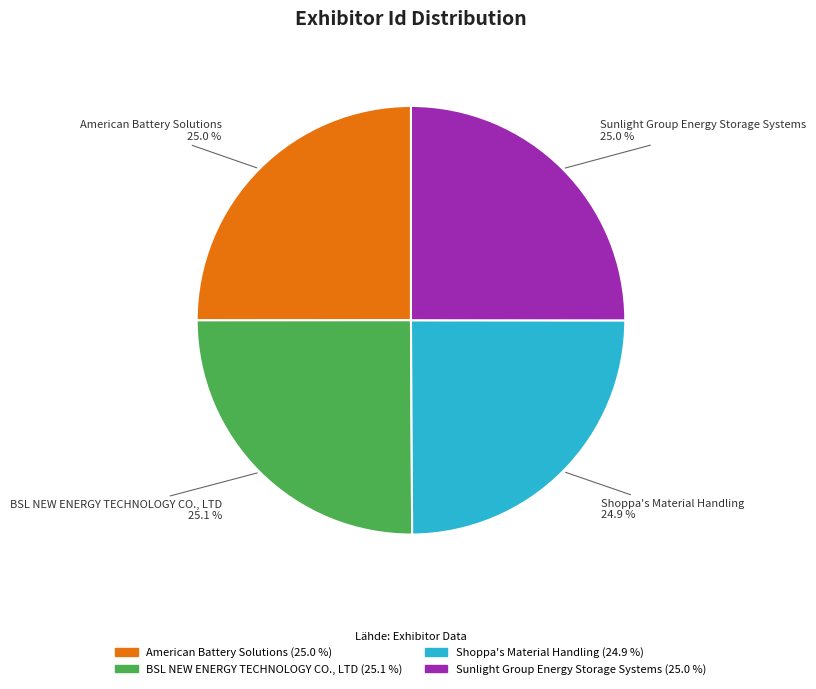

Count the number of slices in the pie.

4